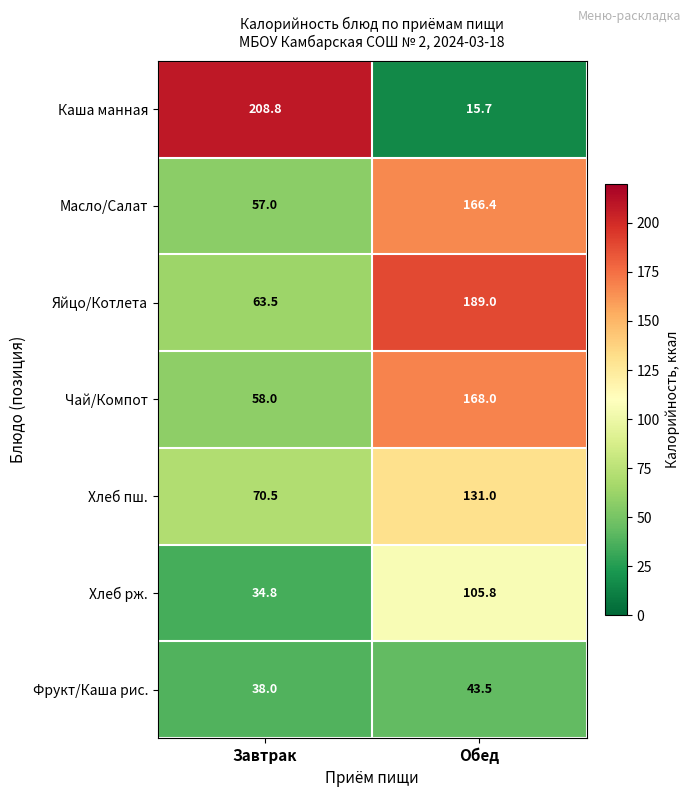

How many data points does each series have?

2